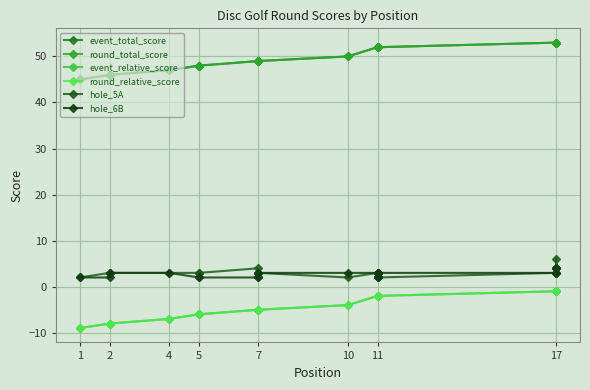

True or false: round_total_score and event_total_score intersect in this chart.

False